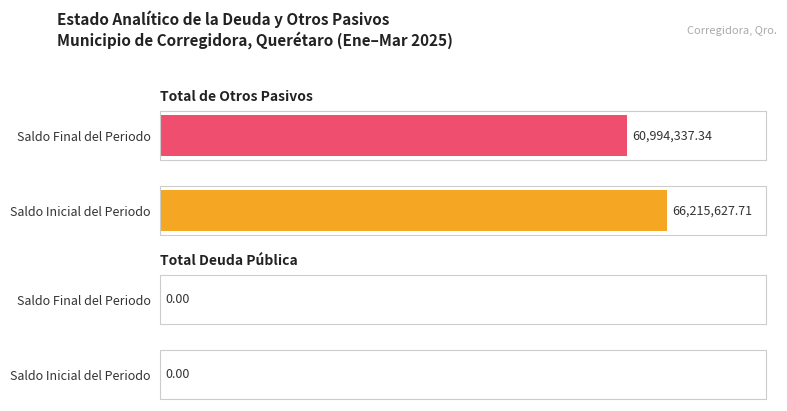

Count the number of data series in this chart.

2